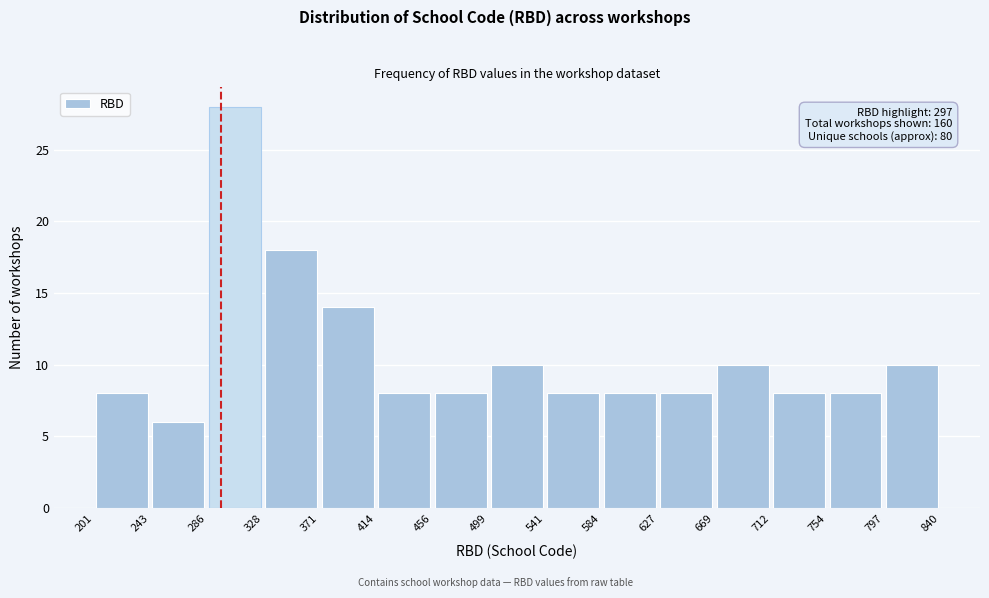

Over which range of the x-axis is the bar tallest?

286 to 328